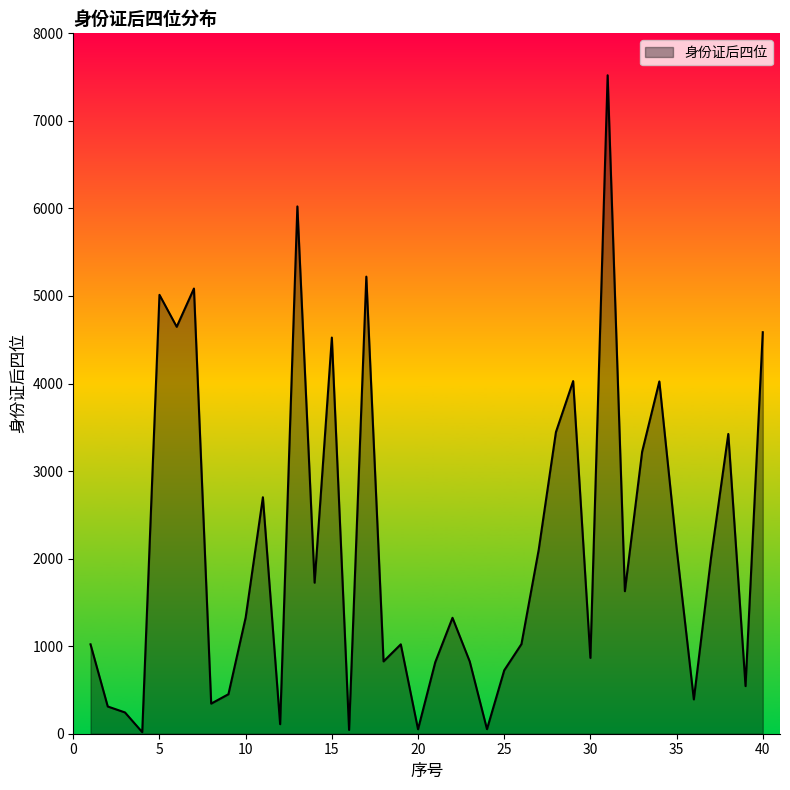

What is the maximum value shown in the chart?

7521